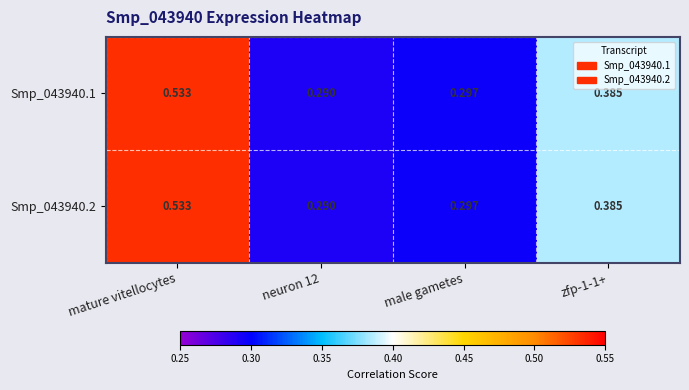

Which category has the highest value in the Smp_043940.2 series?

mature vitellocytes